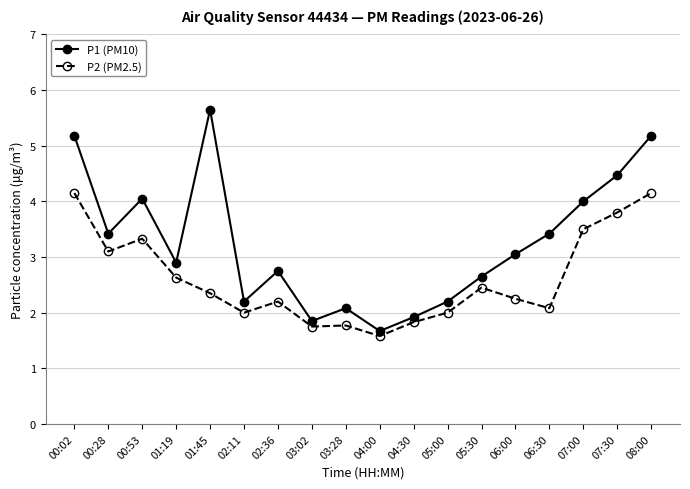

True or false: P2 (PM2.5) has more than 1 points higher than both neighbors.

True